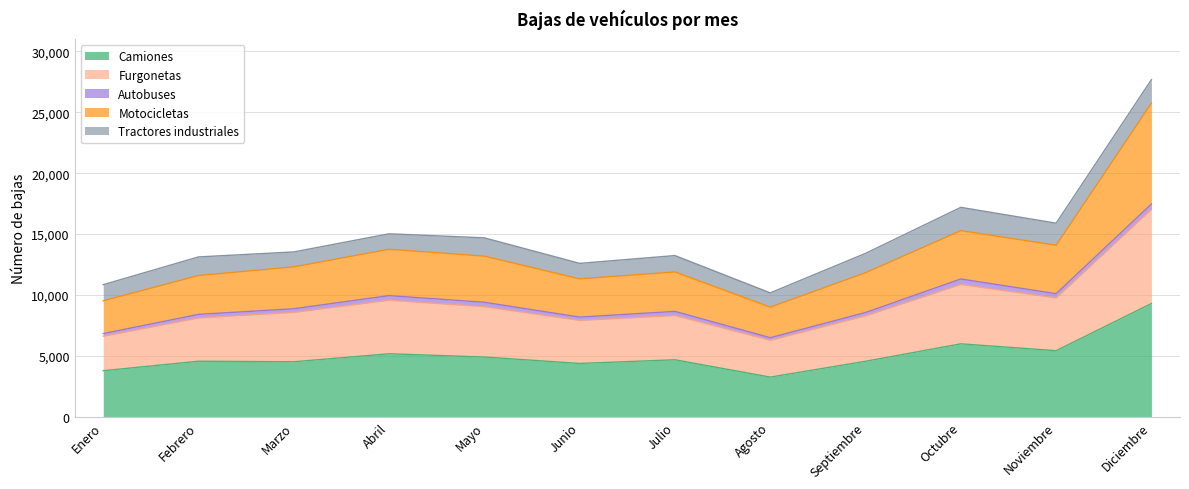

Where does the Furgonetas series first go above 8577?

Abril